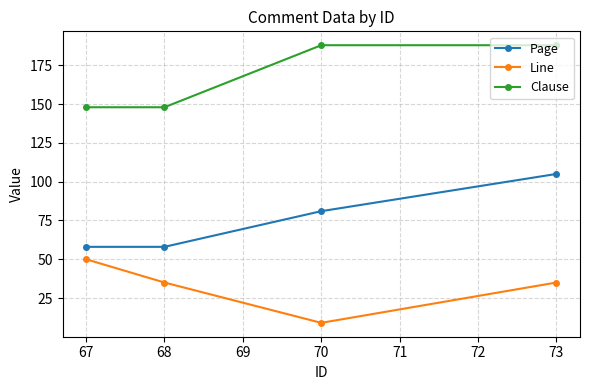

Does the chart display data point markers on the line(s)?

Yes